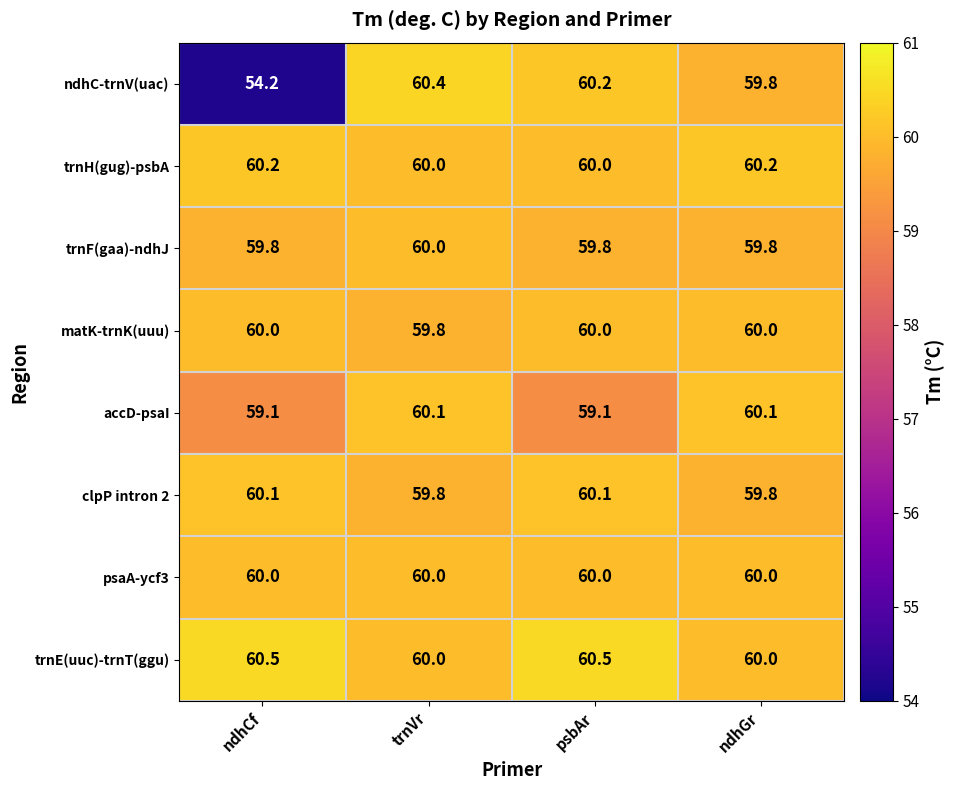

Which category has the lowest value across all series?

ndhCf